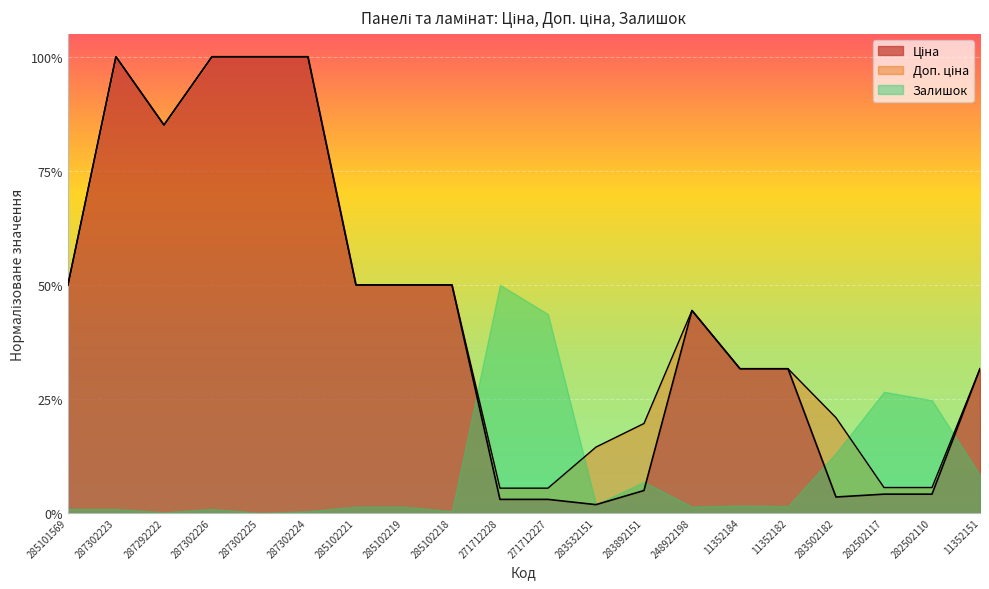

In Доп. ціна, how many points are lower than both neighbors (excluding endpoints)?

1